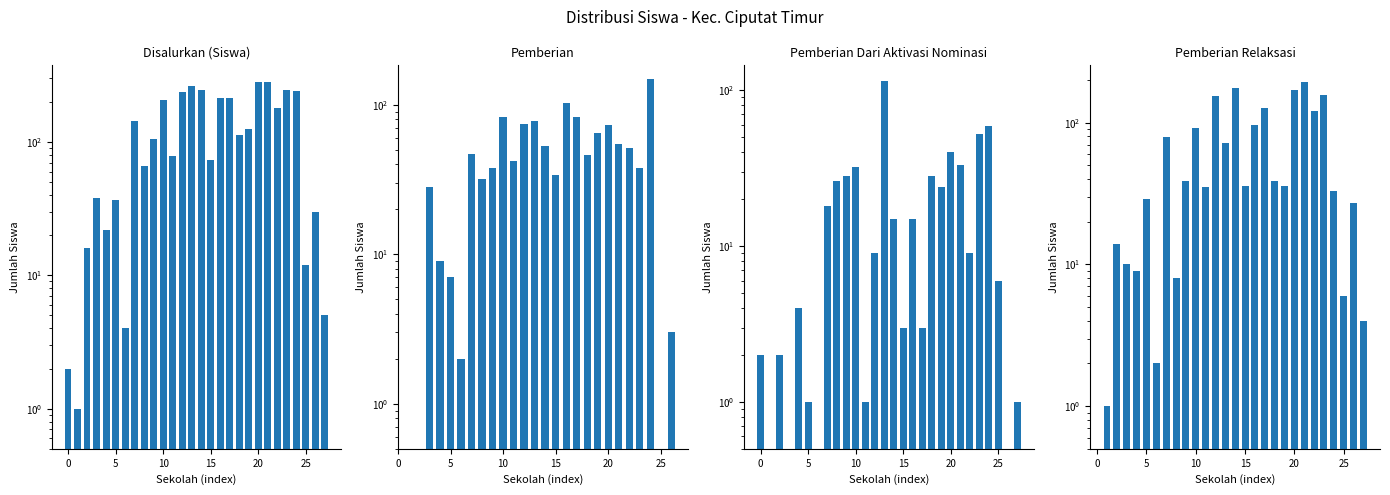

What is the smallest value displayed?

1.0